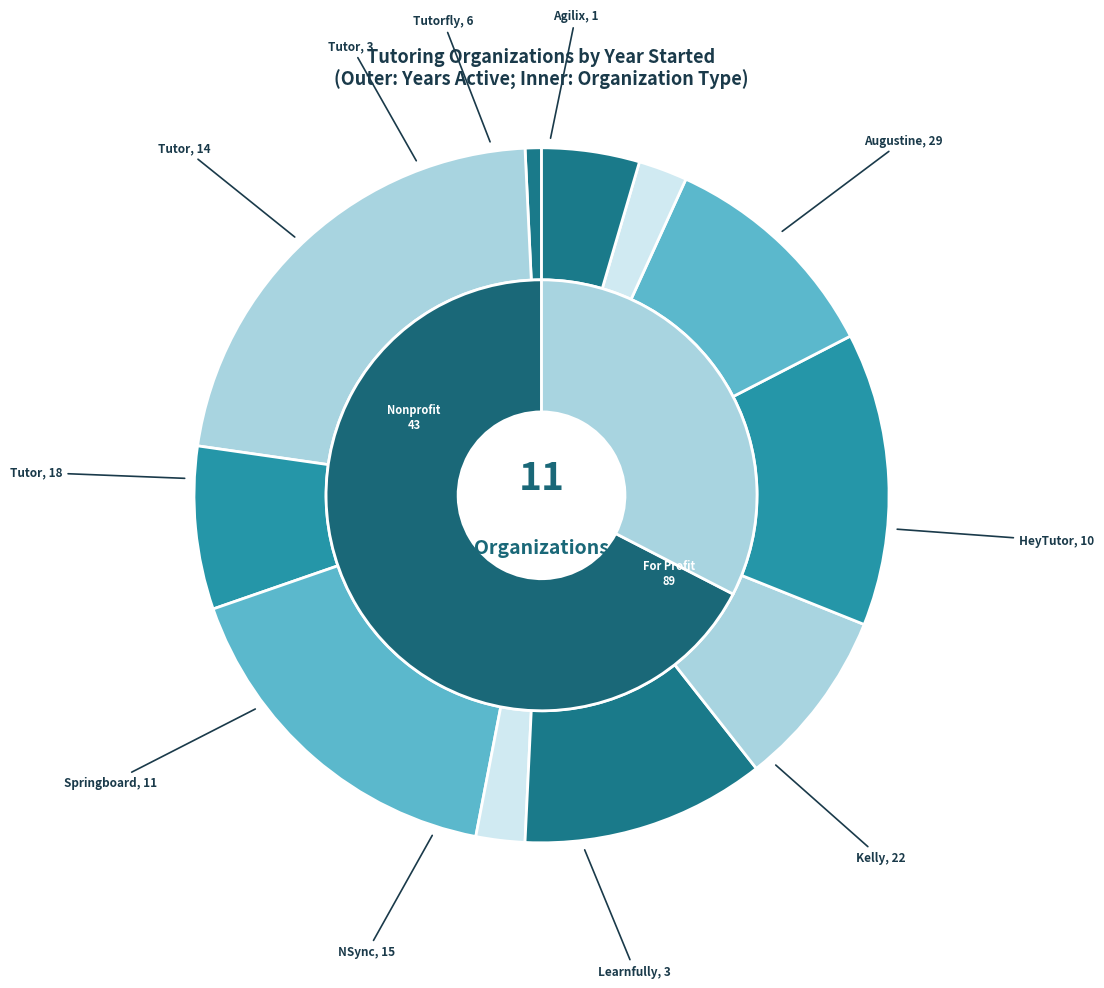

Which has a higher value, Springboard or Augustine Literacy?

Springboard